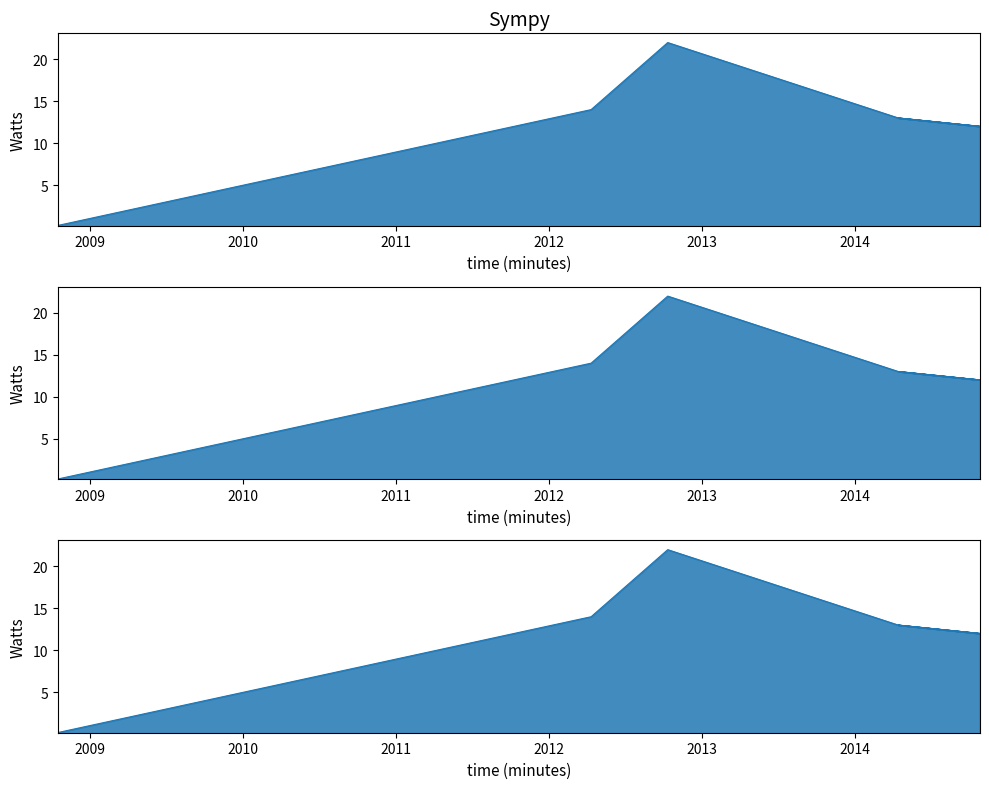

How many lines are shown in the chart?

1